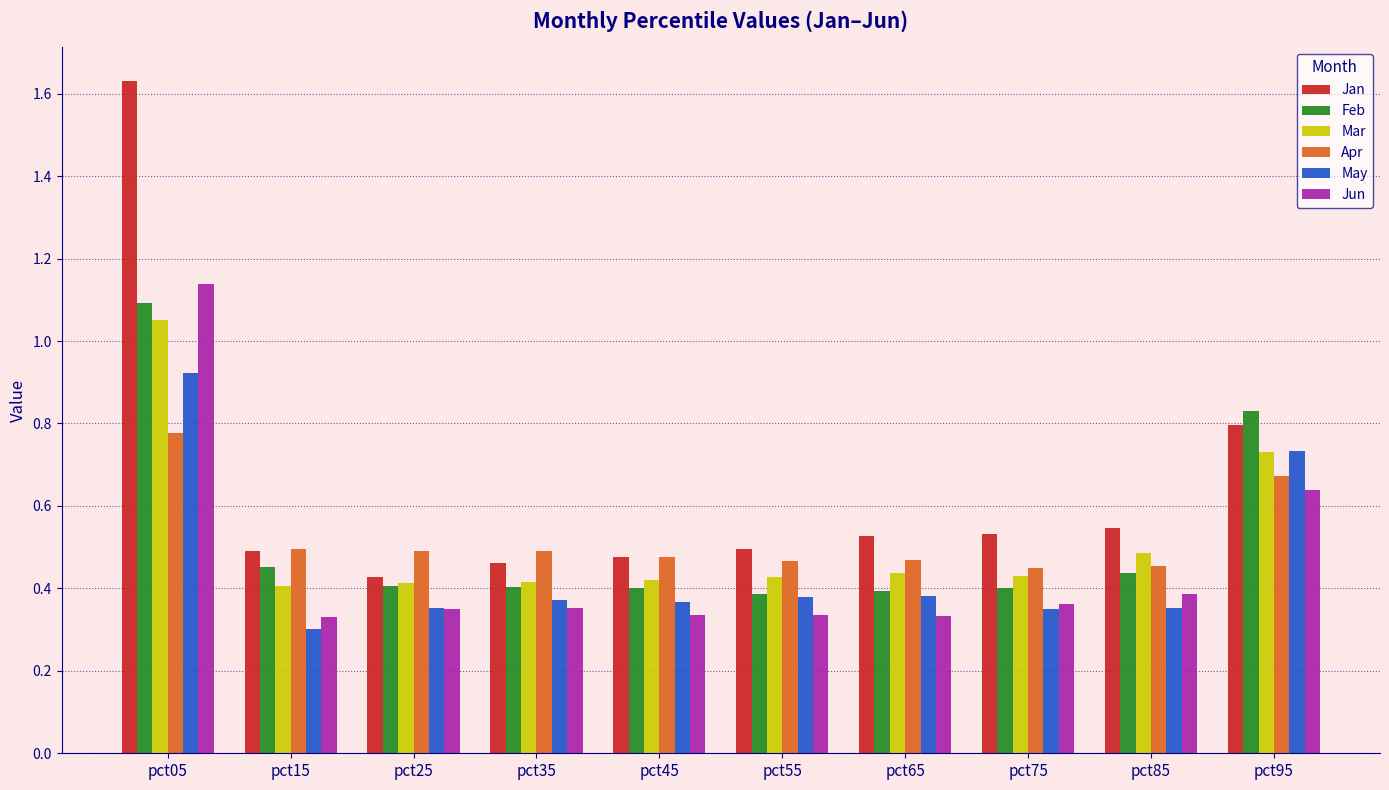

Does the chart contain any negative values?

No